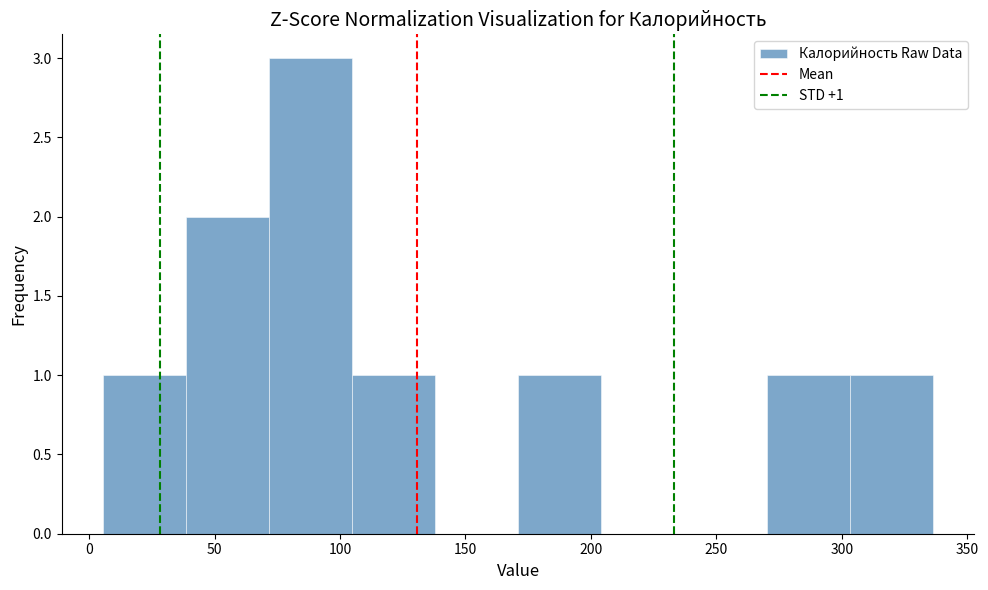

Which range on the x-axis has the tallest bar?

70 to 105